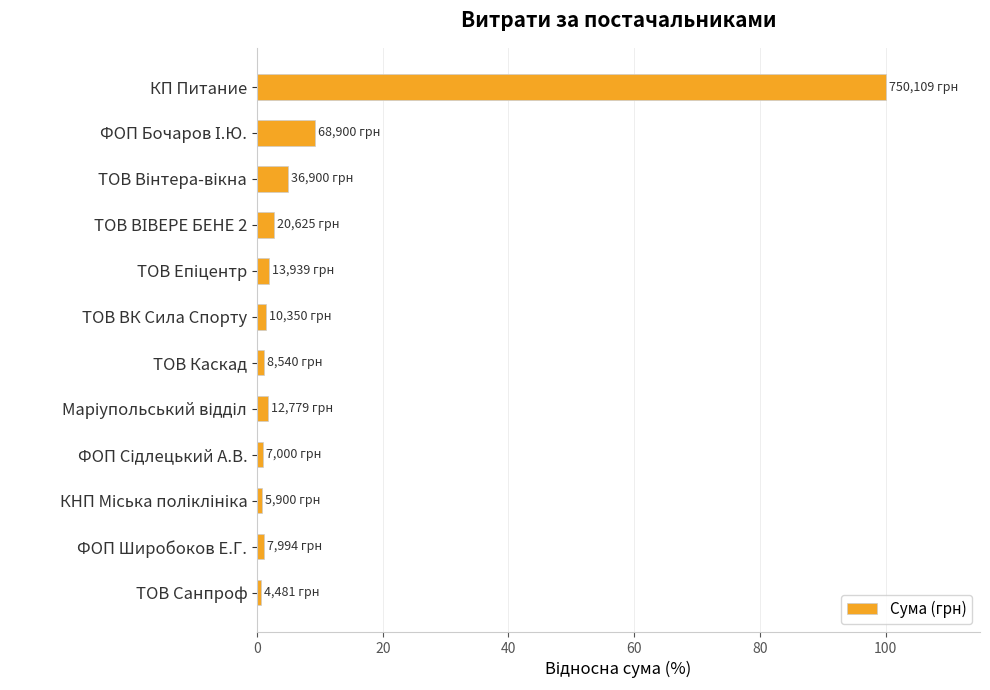

What is the smallest value displayed?

0.6